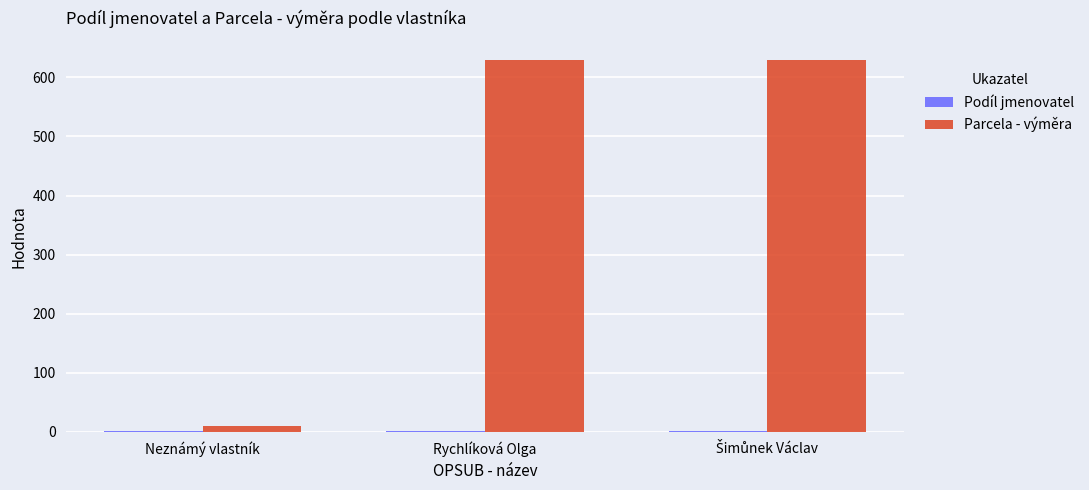

Which series has the largest total across all categories?

Parcela - výměra